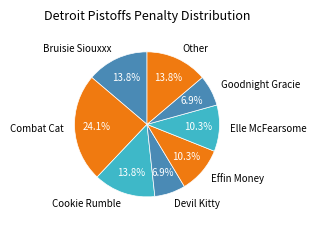

To the nearest percent, what is the average slice percentage?

12%